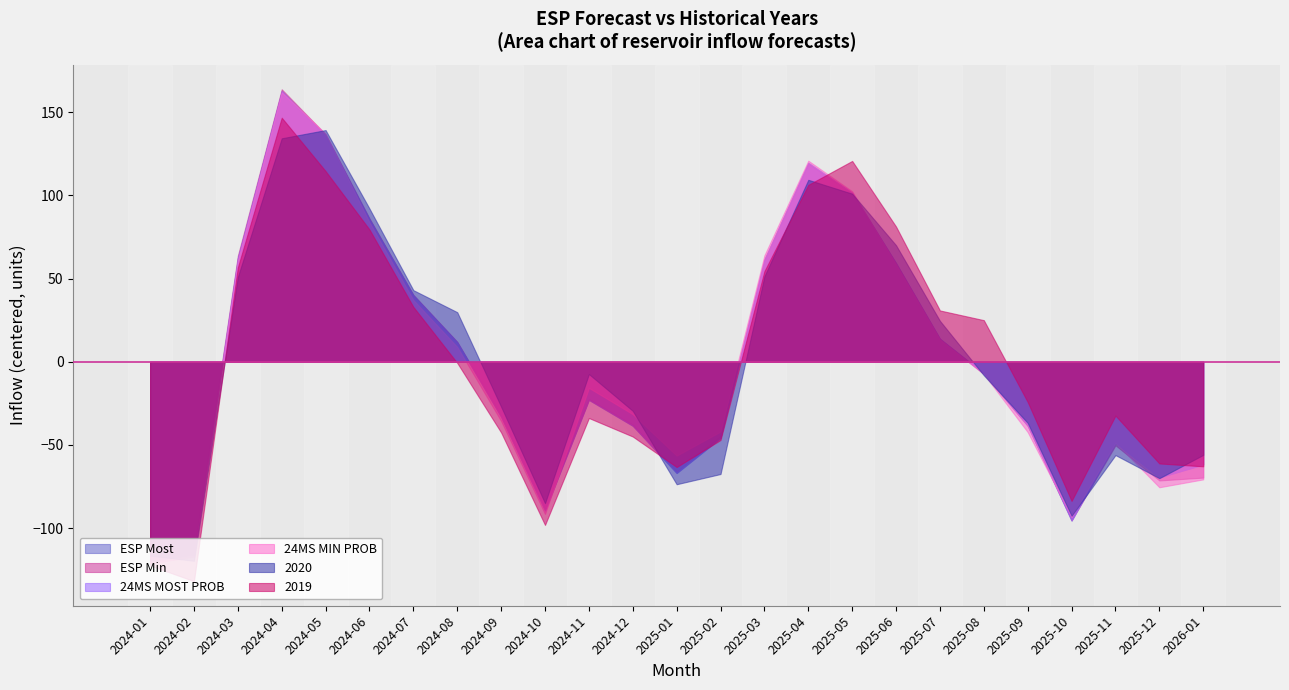

Where do ESP Min and 24MS MIN PROB first cross each other?

2024-03 and 2024-04